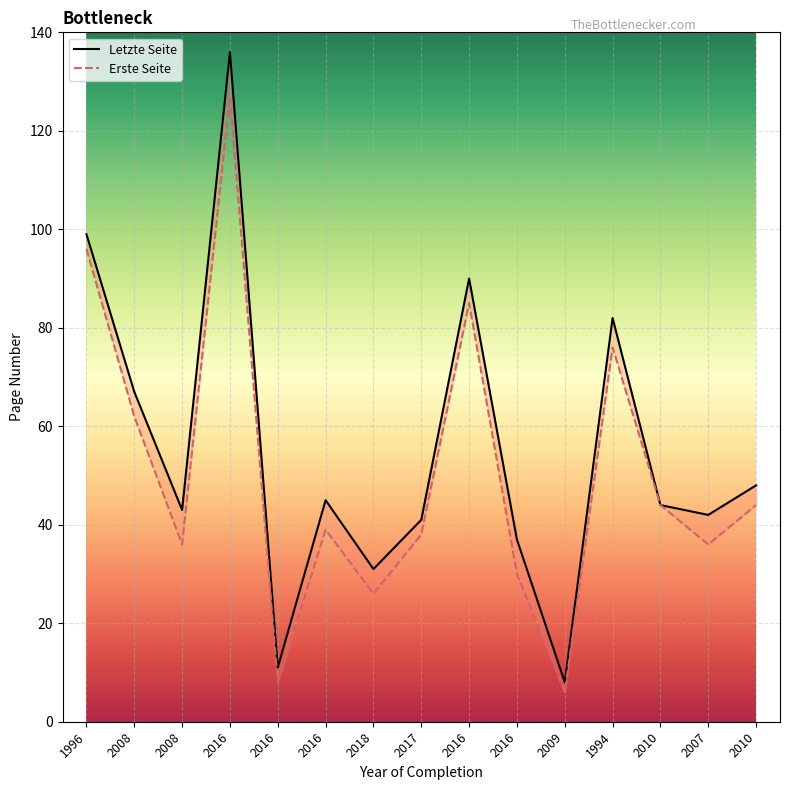

How many lines are shown in the chart?

2